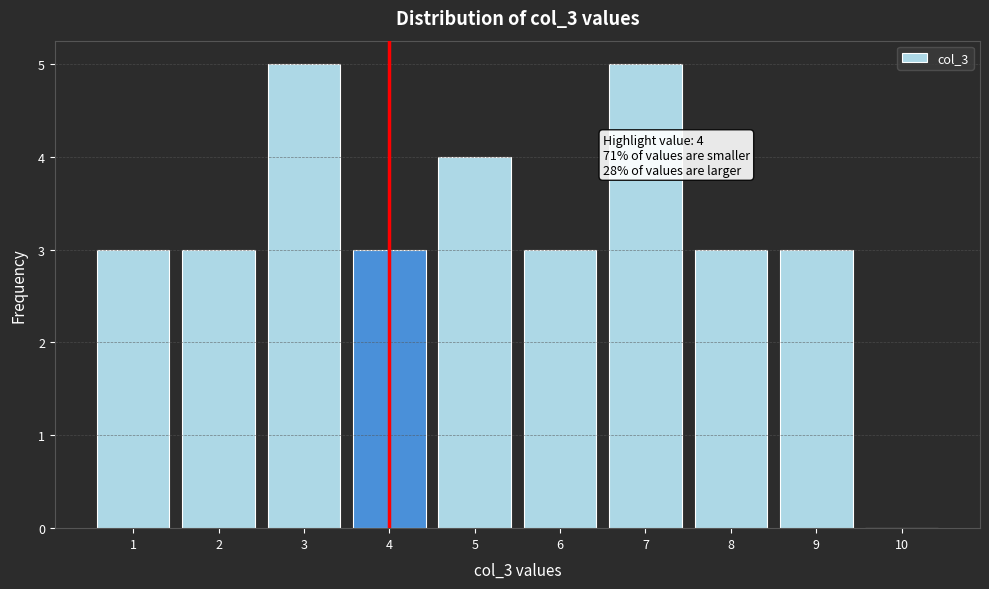

Reading left to right, list all the values displayed in this chart.

1=3	2=3	3=5	4=3	5=4	6=3	7=5	8=3	9=3	10=0